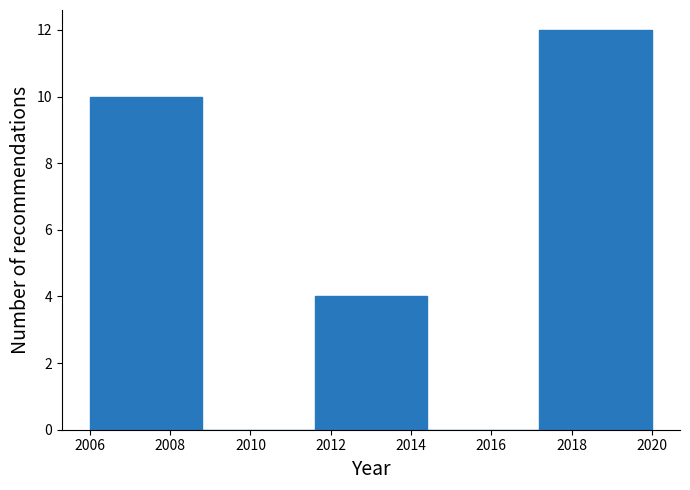

Reading left to right, transcribe this chart: for each bar, give the range it covers on the x-axis and its height. The values are not printed on the chart, so give them approximately, as read against the axis.

2006.0 to 2008.8: 10
2008.8 to 2011.6: 0
2011.6 to 2014.4: 4
2014.4 to 2017.2: 0
2017.2 to 2020.0: 12